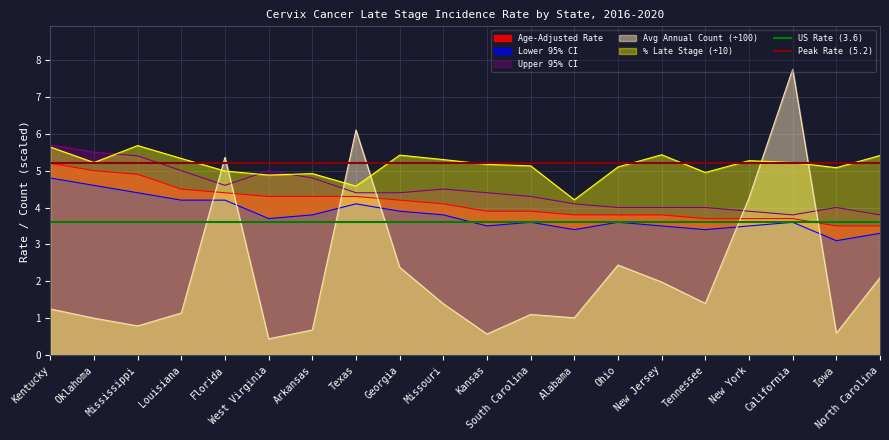

The % Late Stage (÷10) series shows 1.8 at Alabama. True or false?

False